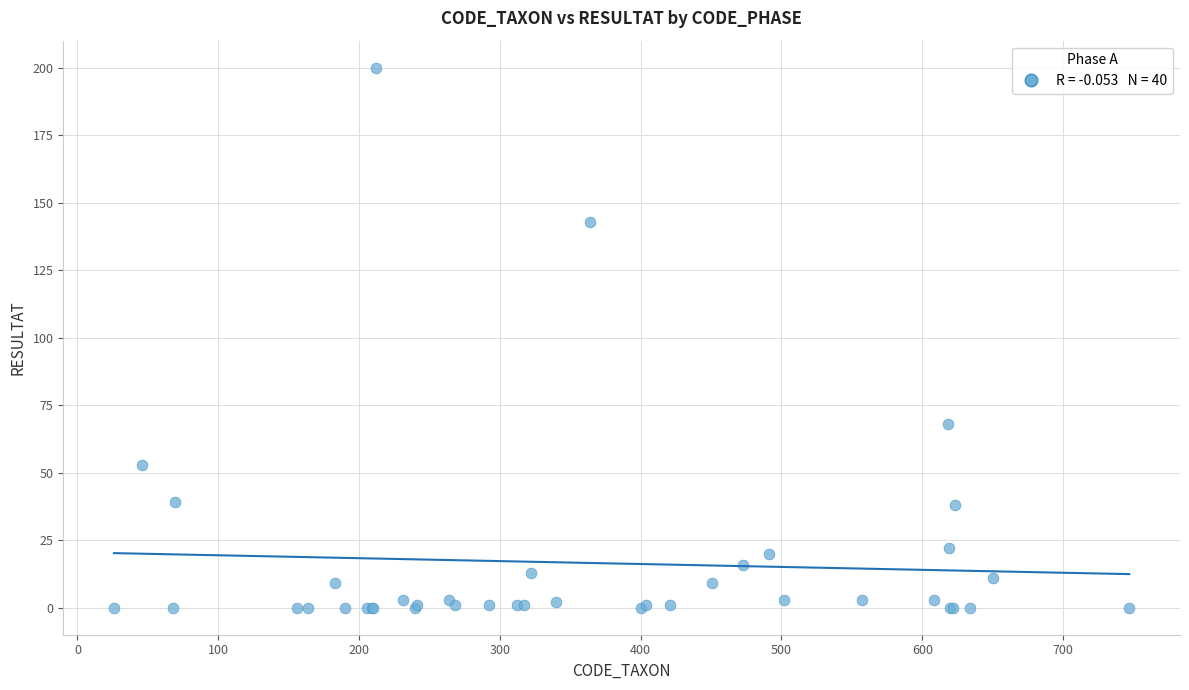

What Y value in the scatter plot is closest to 100?

68